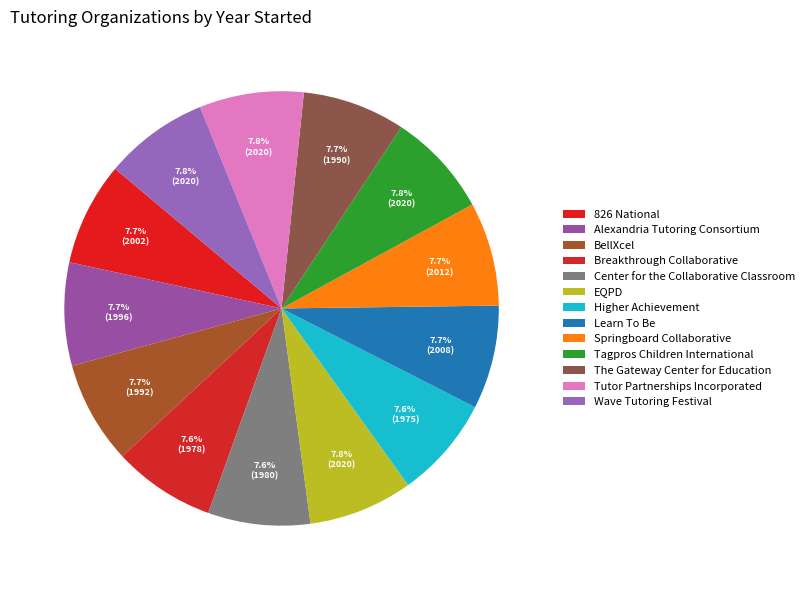

What is the smallest slice in the pie chart?

Higher Achievement